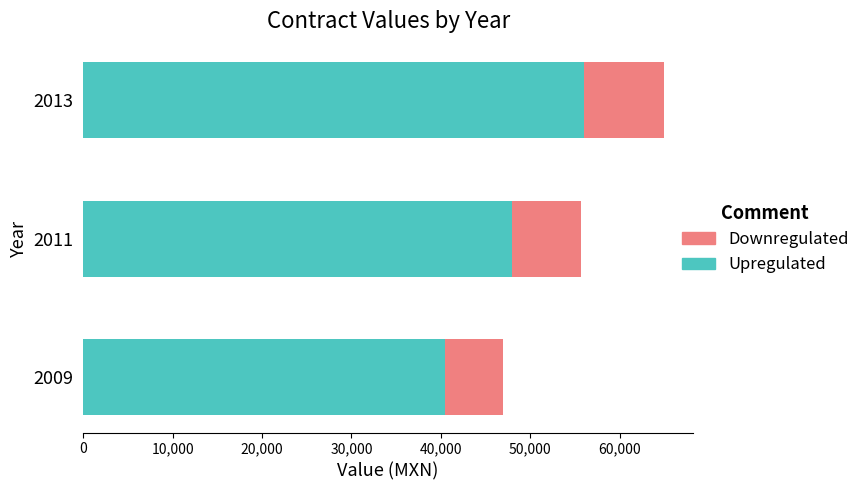

How many Upregulated values are between 40500 and 56000?

3